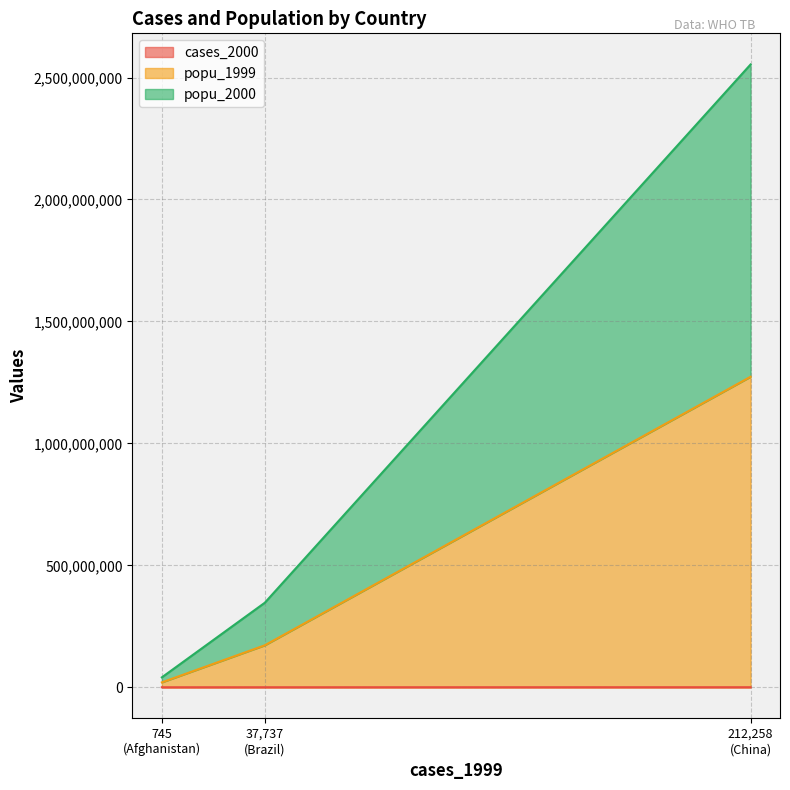

Does the chart have visible grid lines?

Yes